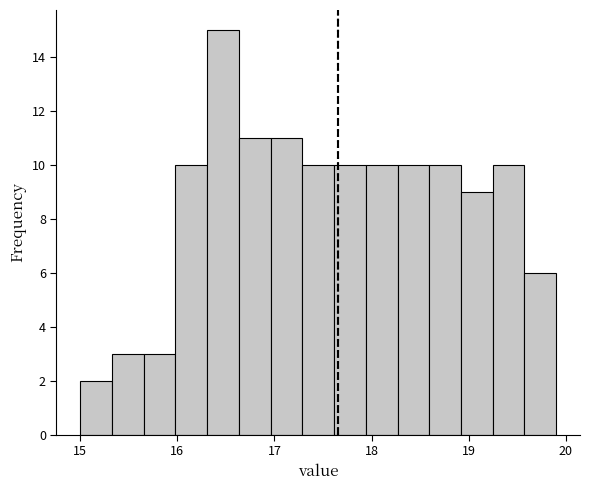

Read against the x-axis, roughly where is the centre of the tallest bar?

16.5